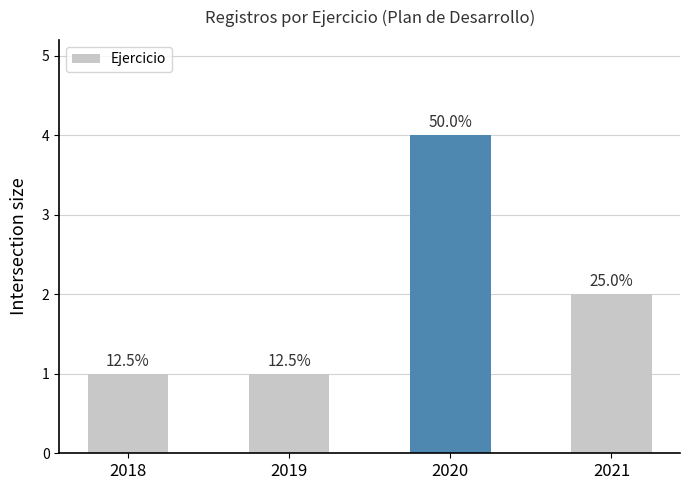

How many bars are there in total?

4